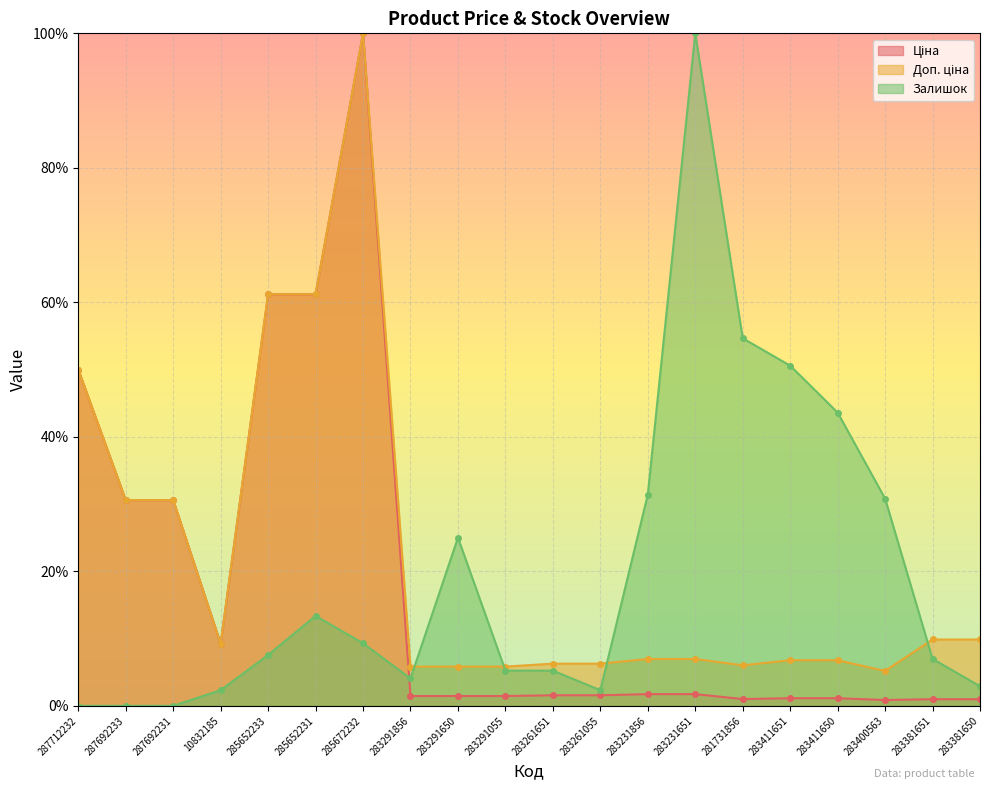

What is the label of the 5th point from the right?

283411651